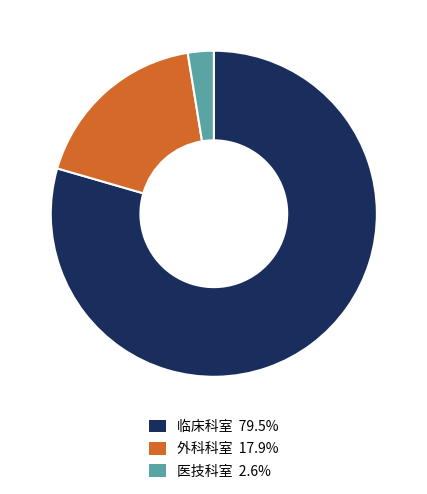

Count the number of slices in the pie.

3